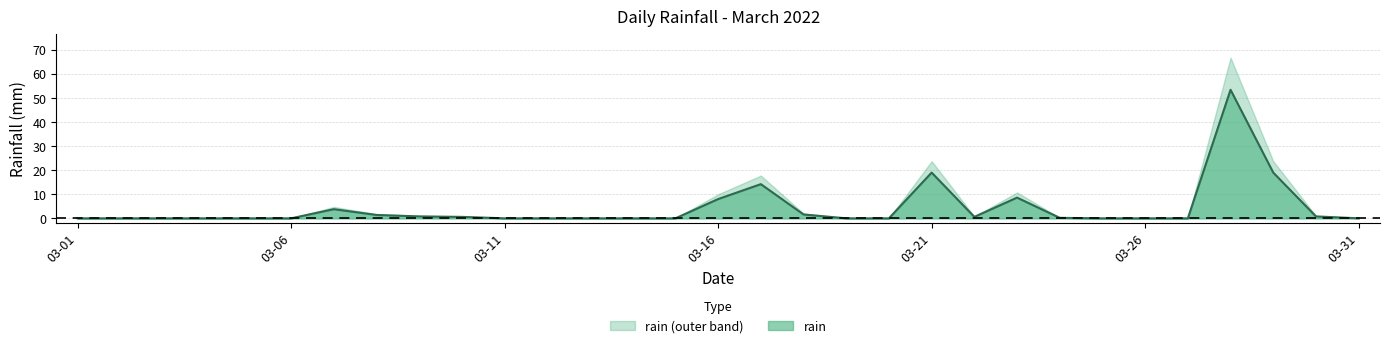

Does the chart have visible grid lines?

Yes